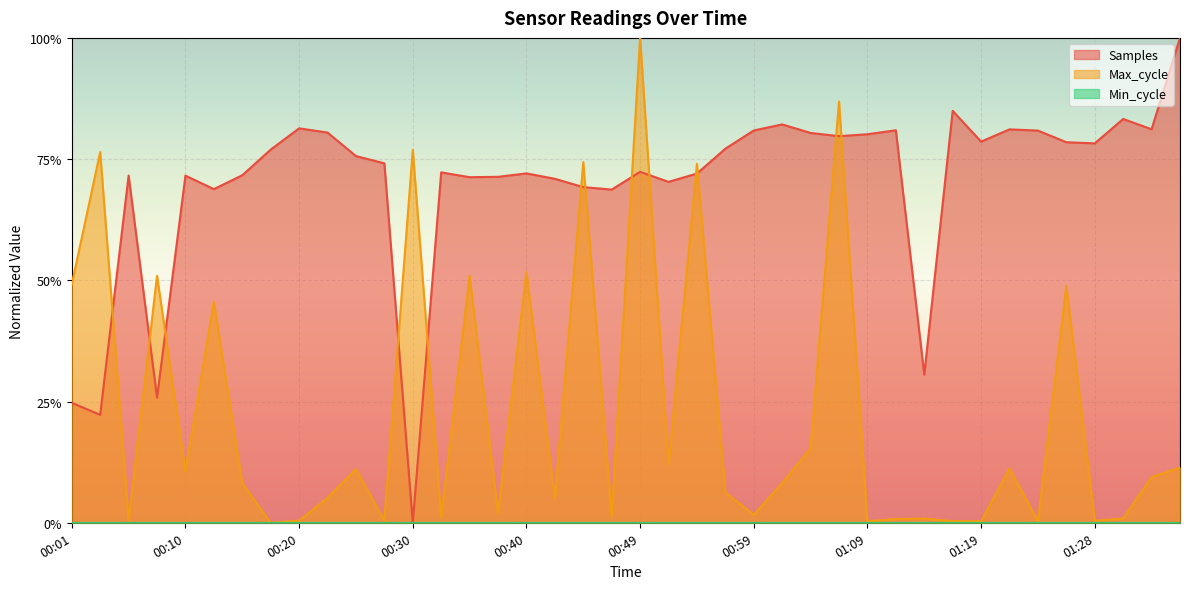

How many interior local valleys does the Max_cycle series have?

13